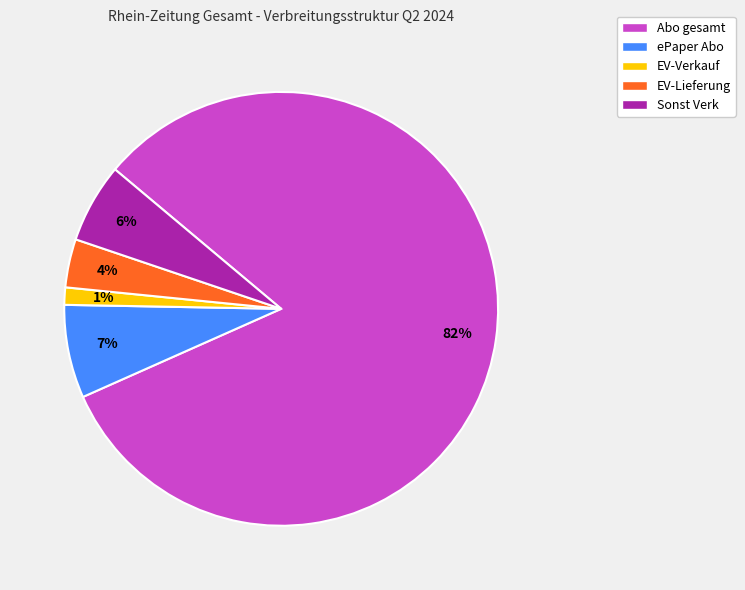

To the nearest percent, what is the difference between the largest and smallest slice percentages?

81%